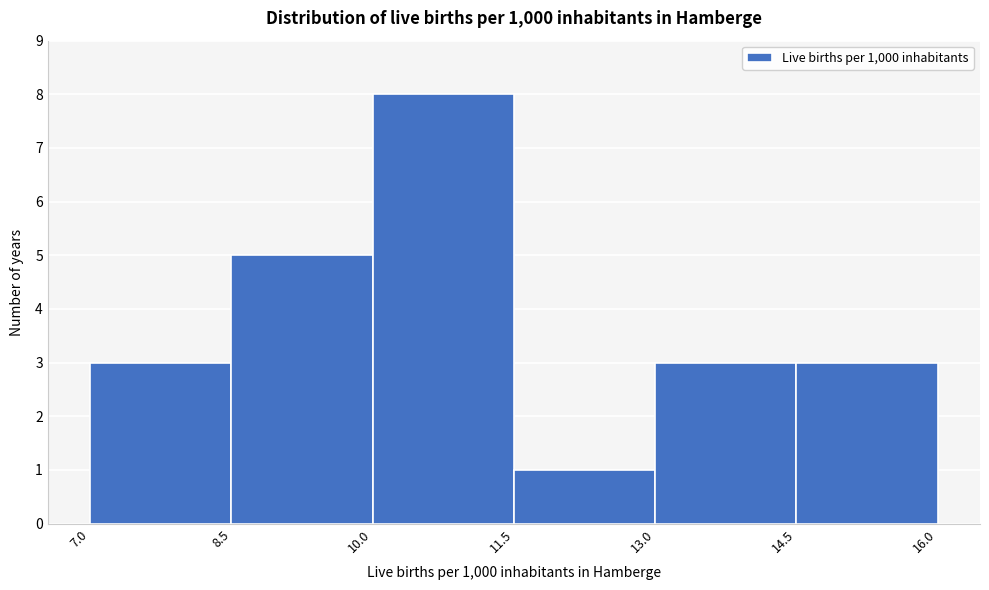

Reading left to right, transcribe this chart: for each bar, give the range it covers on the x-axis and its height. The values are not printed on the chart, so give them approximately, as read against the axis.

7.0 to 8.5: 3
8.5 to 10.0: 5
10.0 to 11.5: 8
11.5 to 13.0: 1
13.0 to 14.5: 3
14.5 to 16.0: 3